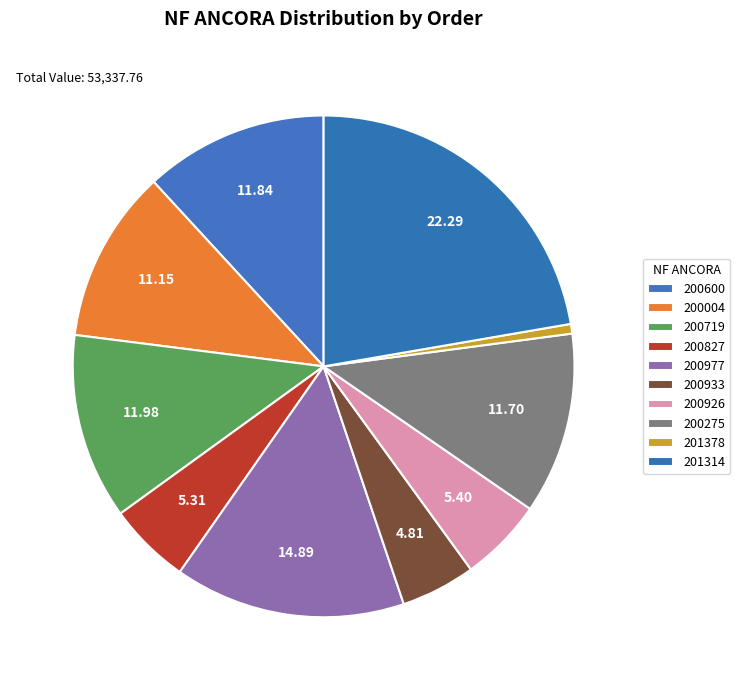

Rank the categories by value from highest to lowest.

201314, 200977, 200719, 200600, 200275, 200004, 200926, 200827, 200933, 201378